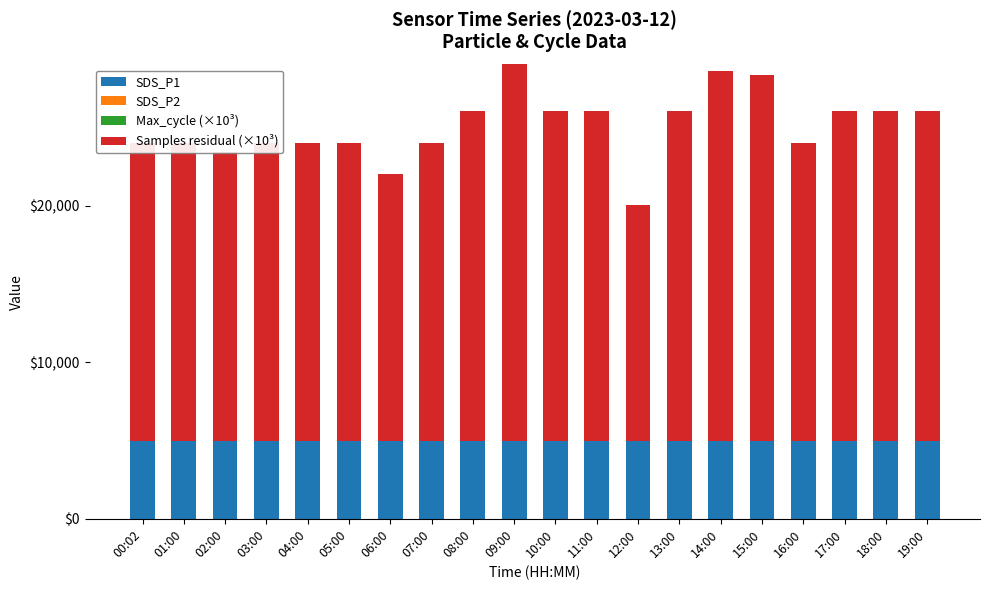

At which label is SDS_P1 closest to 12500?

00:02